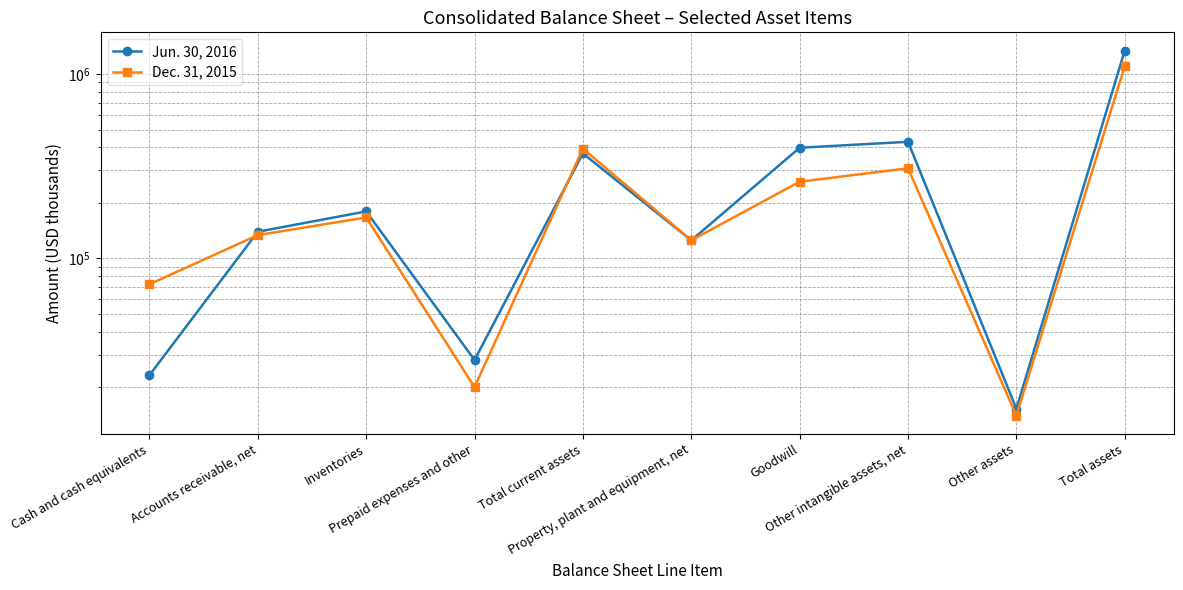

How many intersections are there between Jun. 30, 2016 and Dec. 31, 2015?

3